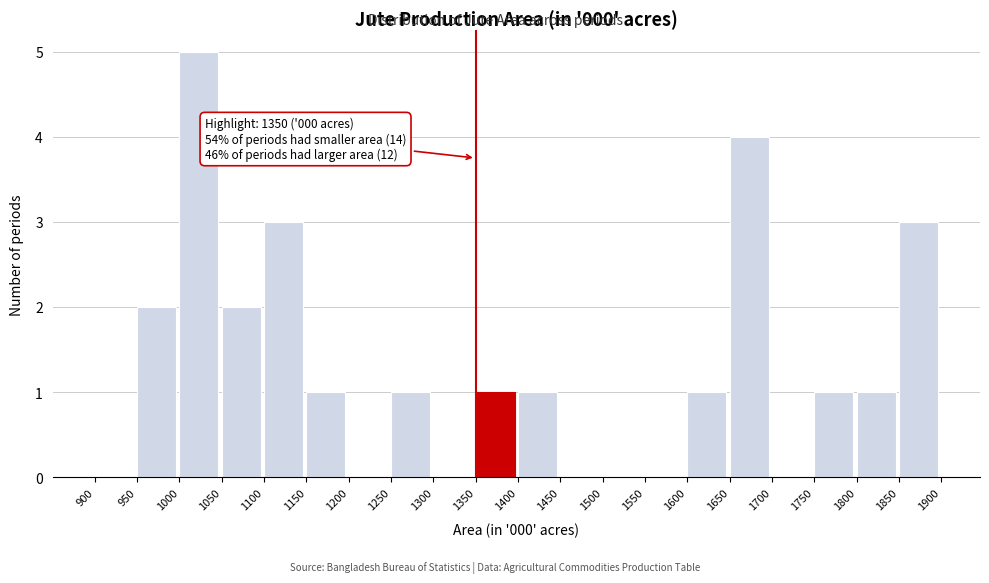

Which range on the x-axis has the tallest bar?

1000 to 1050